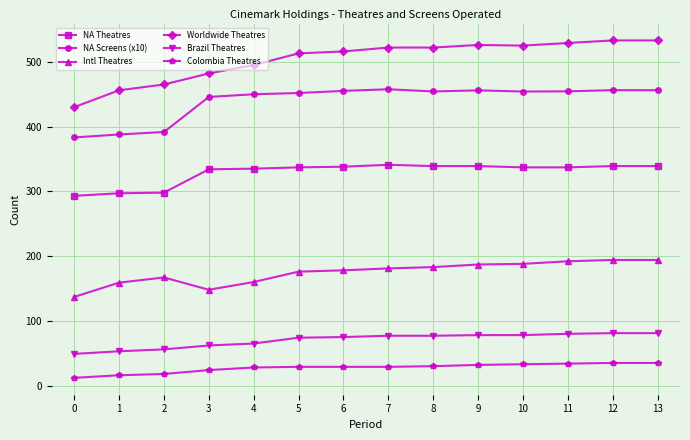

What is the spread (max minus min) of values at 12?

498.0